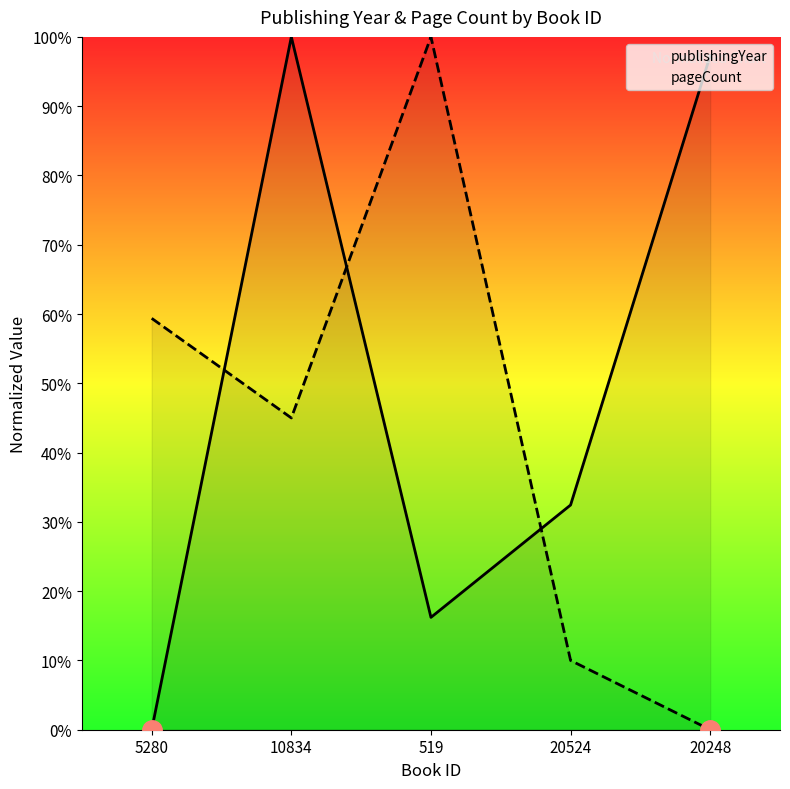

Which series ends up on top after the final intersection of publishingYear and pageCount?

publishingYear